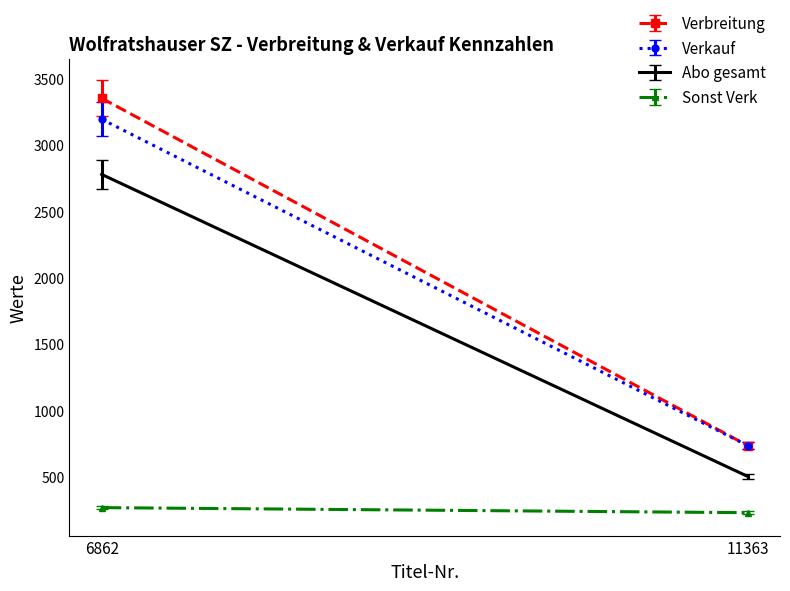

What are all the series names shown in the legend?

Verbreitung, Verkauf, Abo gesamt, Sonst Verk